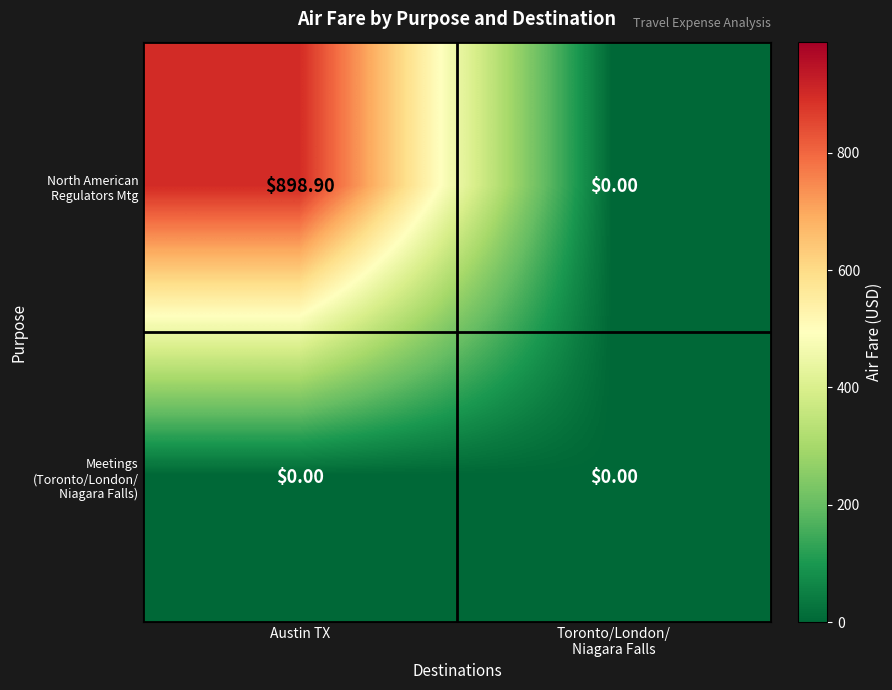

Which category has the highest value across all series?

Austin TX